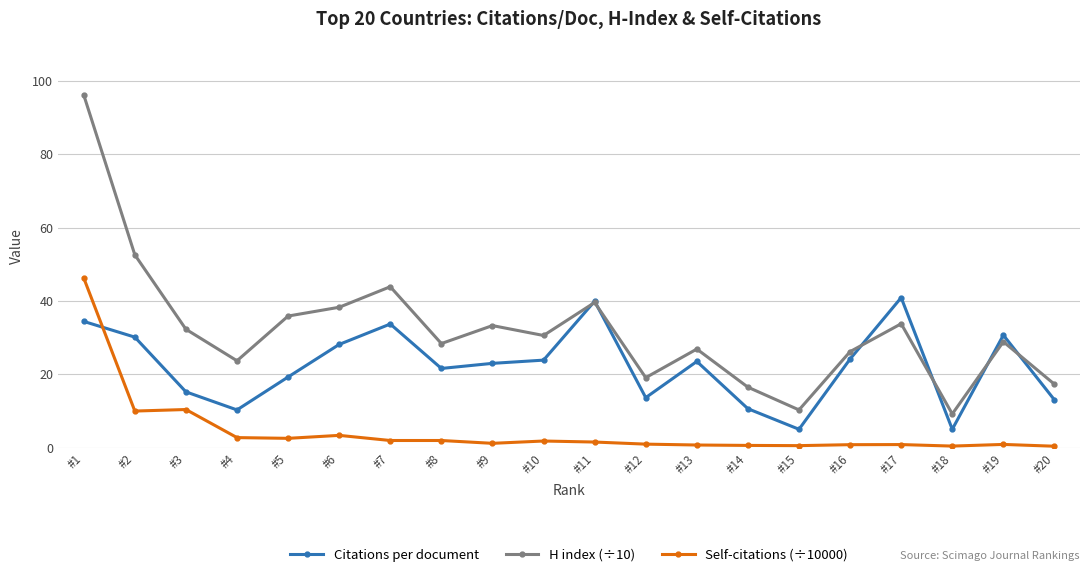

True or false: Self-citations (÷10000) and H index (÷10) cross at least once.

False